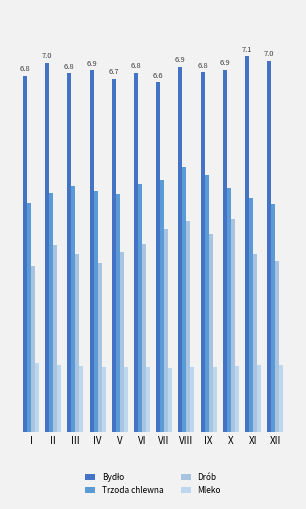

Are the bars grouped side by side (vs. stacked)?

Yes